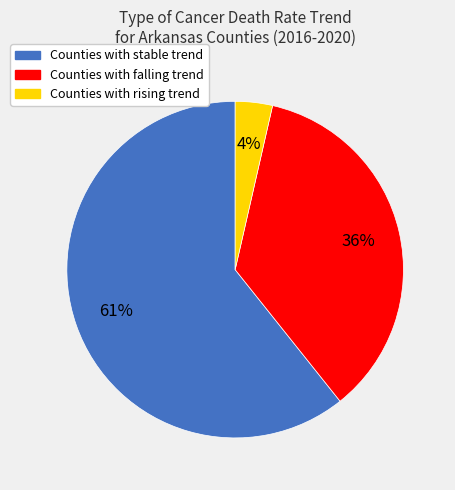

Does any single category account for the majority?

Yes